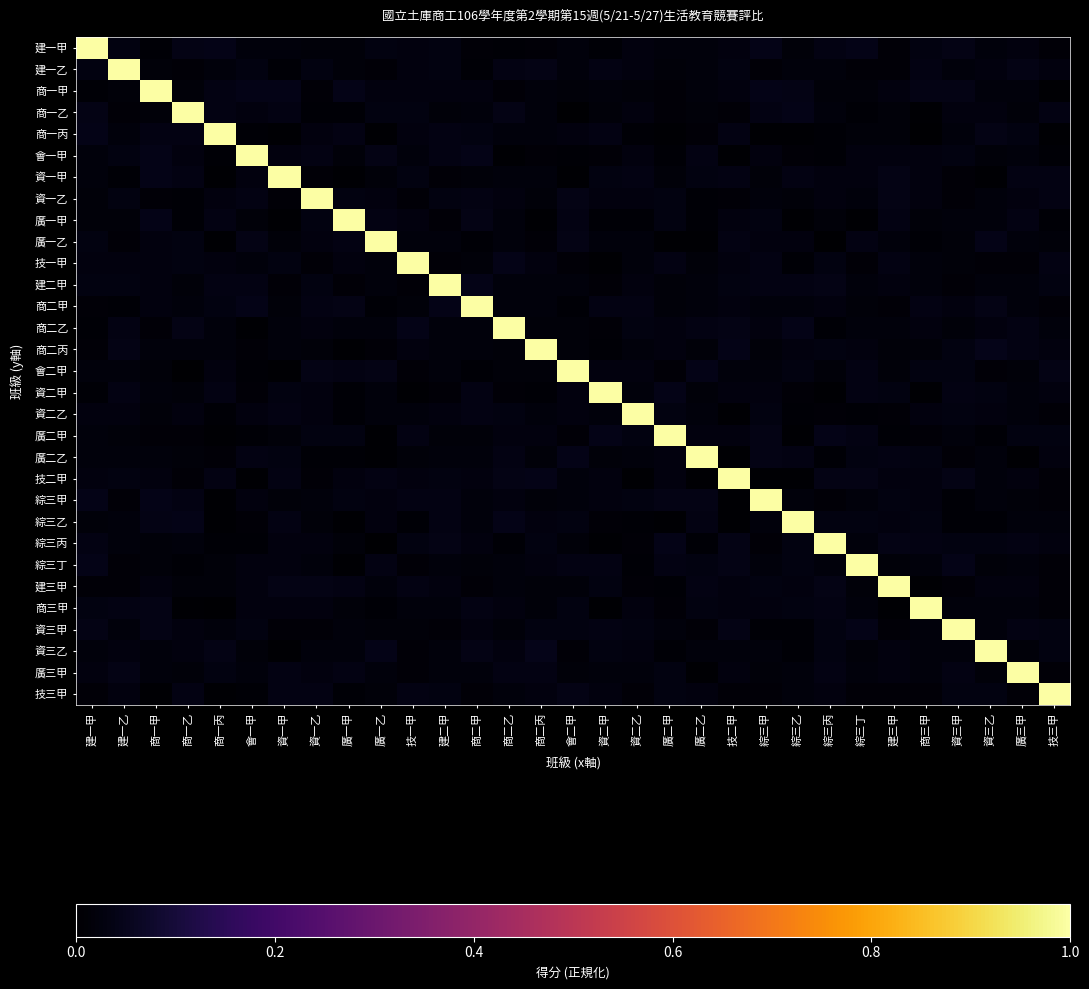

What is the greatest value displayed?

1.0